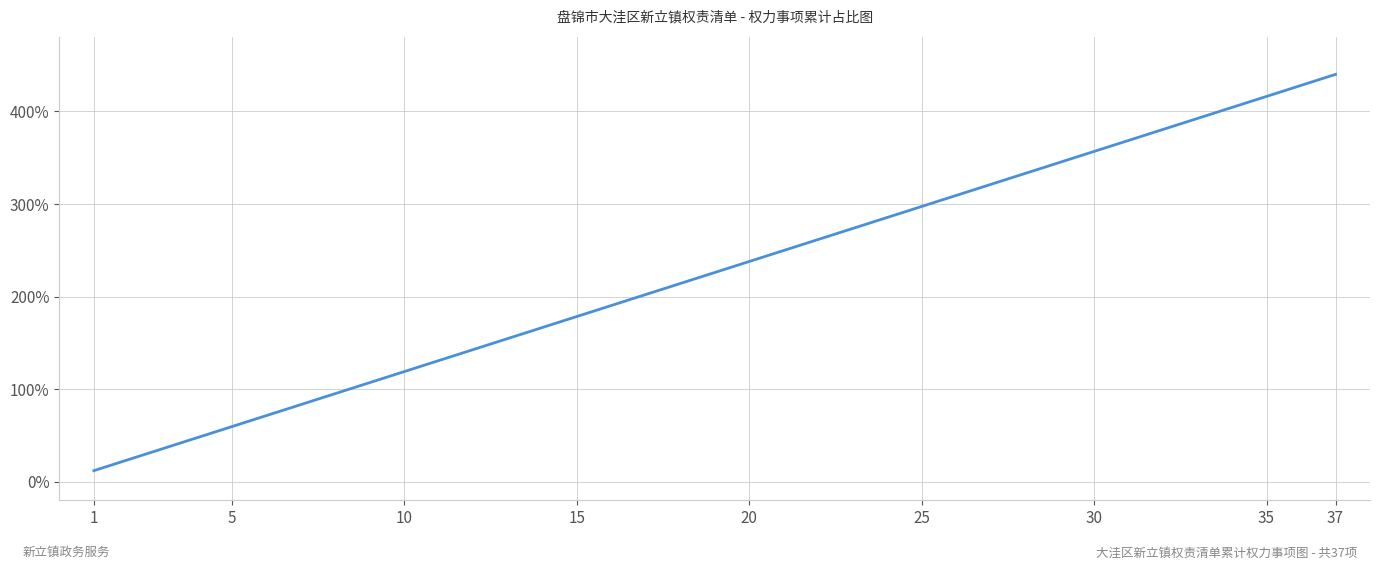

What is the difference between the maximum and minimum values?

428.1